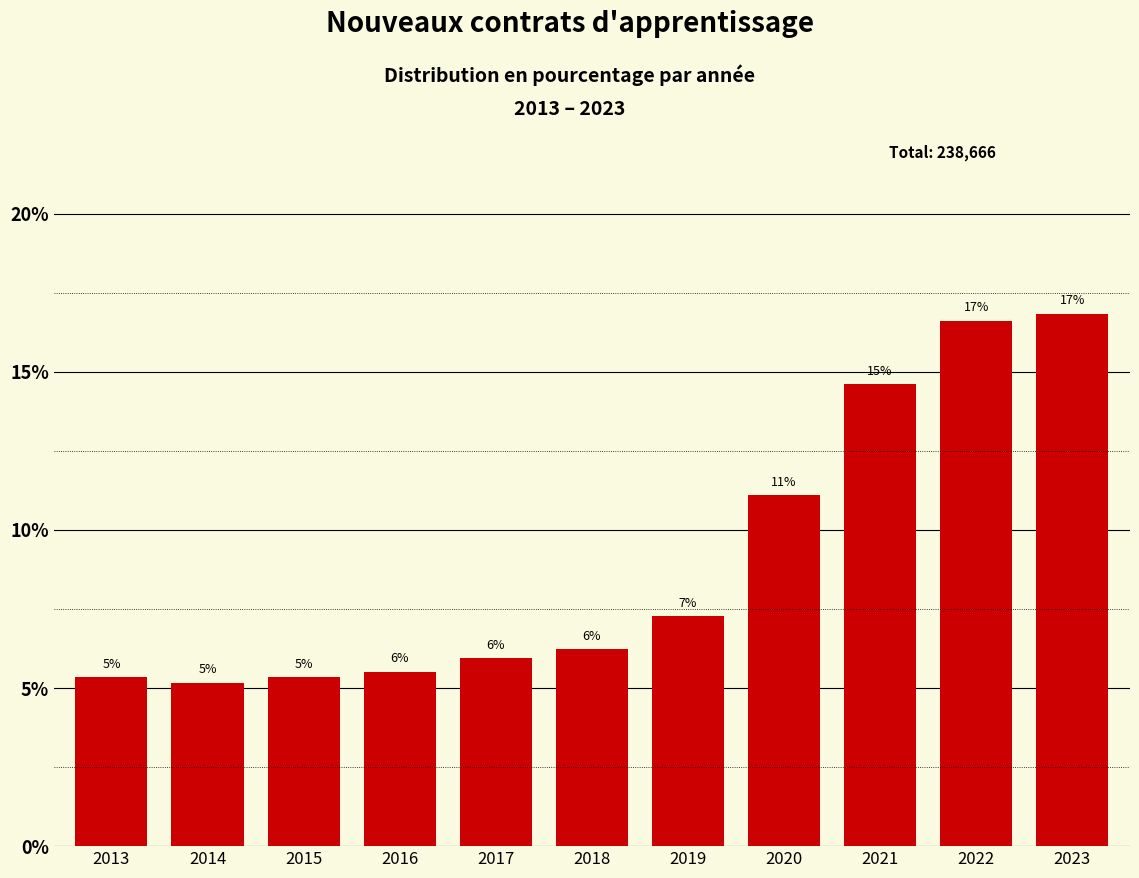

Does the chart contain any negative values?

No